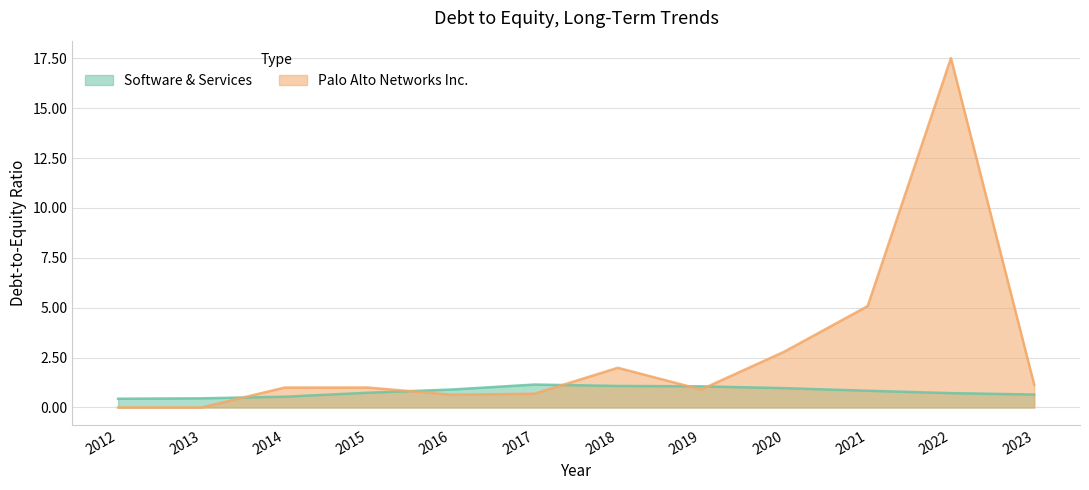

The Software & Services series shows 0.7 at 2015. True or false?

True